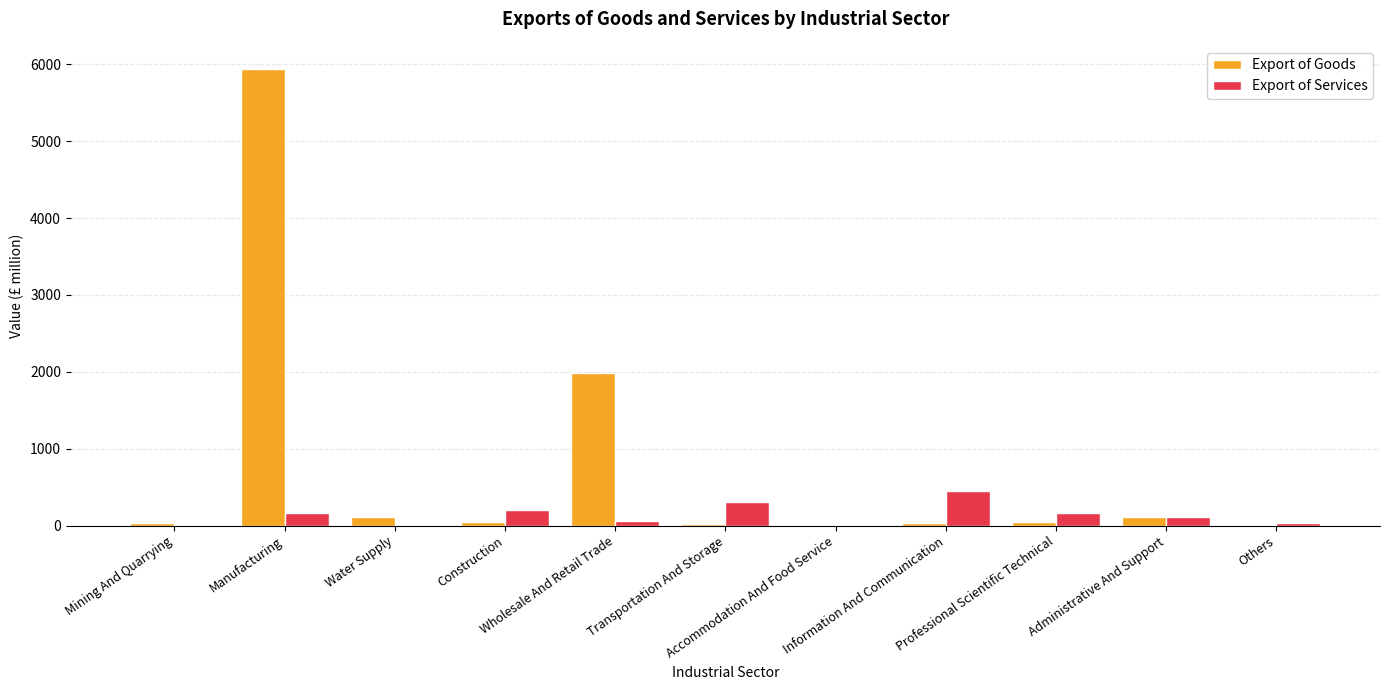

What is the sum of all Export of Services values?

1516.3